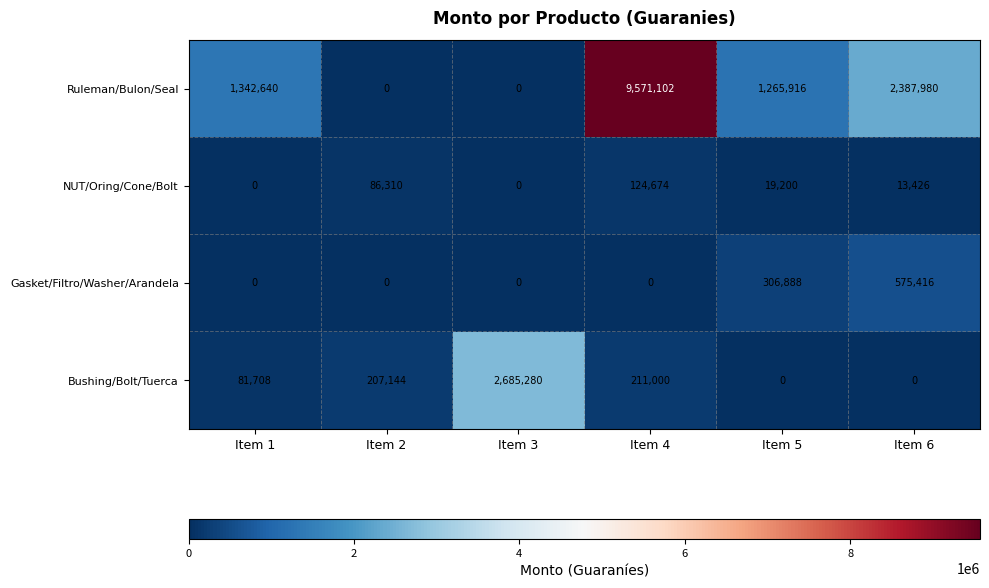

At which category does the chart reach its peak across all series?

Item 4